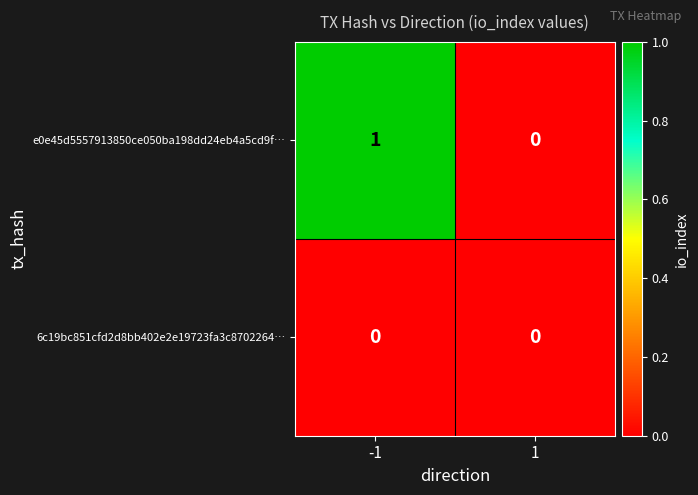

Which series has the widest spread of values?

e0e45d5557913850ce050ba198dd24eb4a5cd9f…